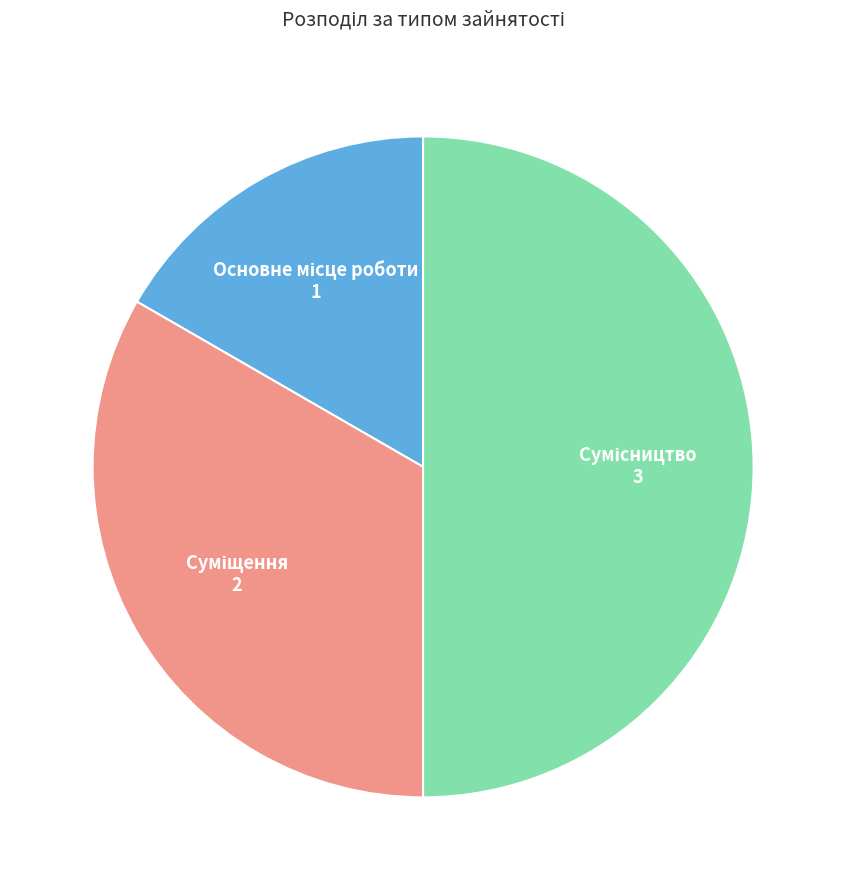

Does any single category account for the majority?

No